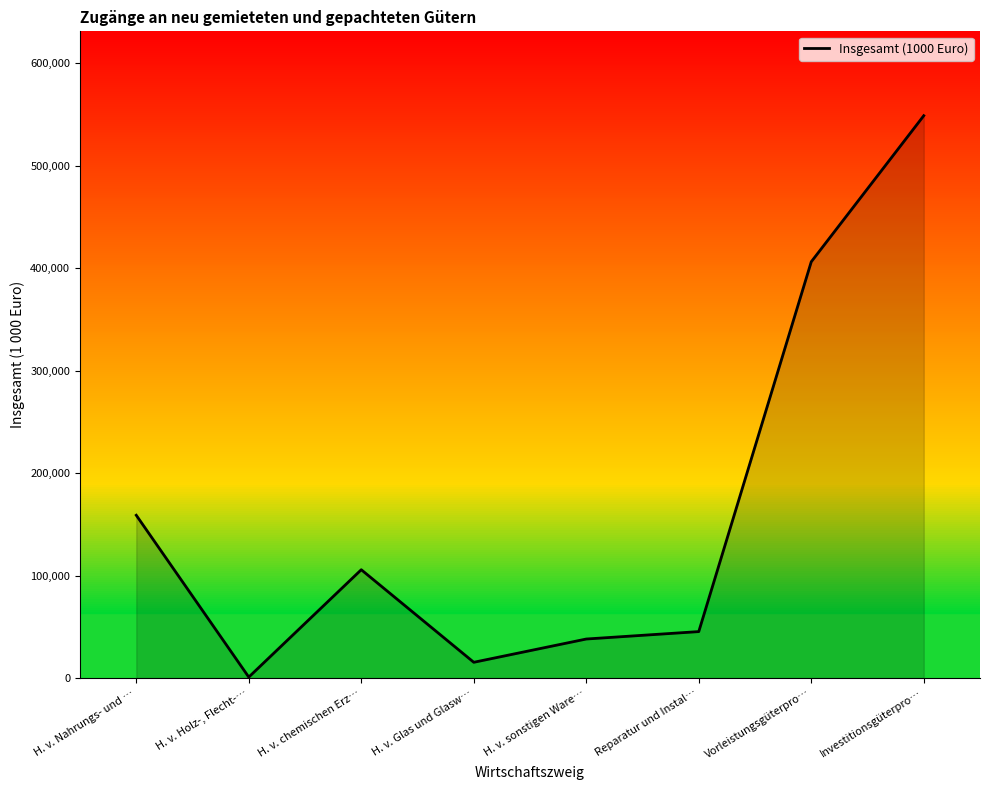

The value at H. v. Nahrungs- und … is 158981.7. True or false?

True